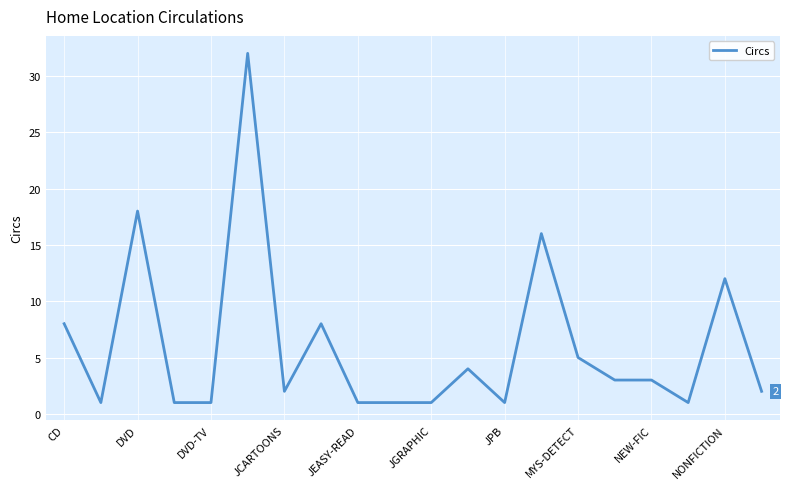

What is the minimum value shown in the chart?

1